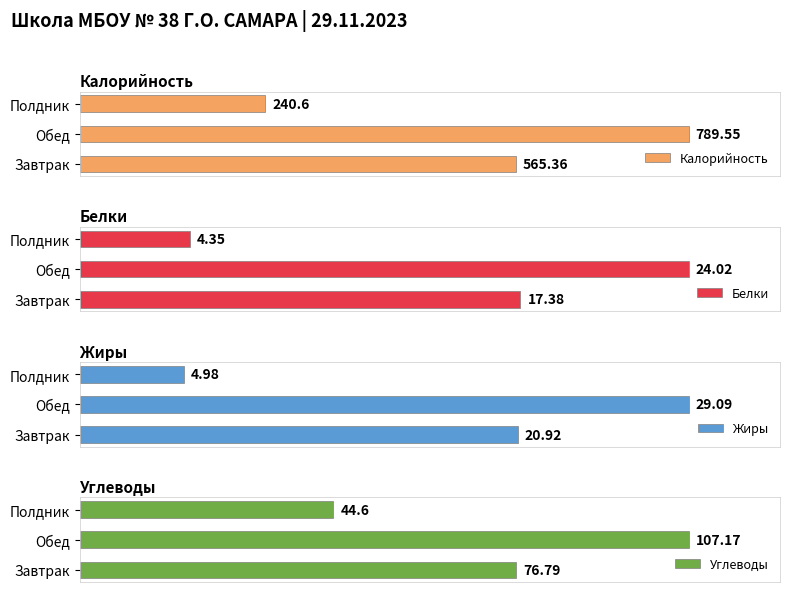

What is the difference between the maximum and minimum values in the Белки series?

19.7